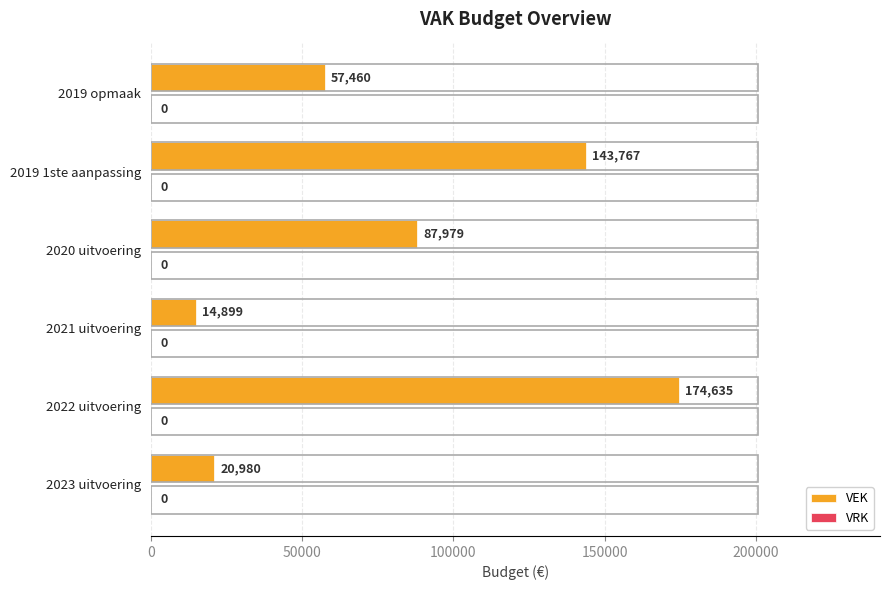

The value at 2023 uitvoering is 30883. True or false?

False